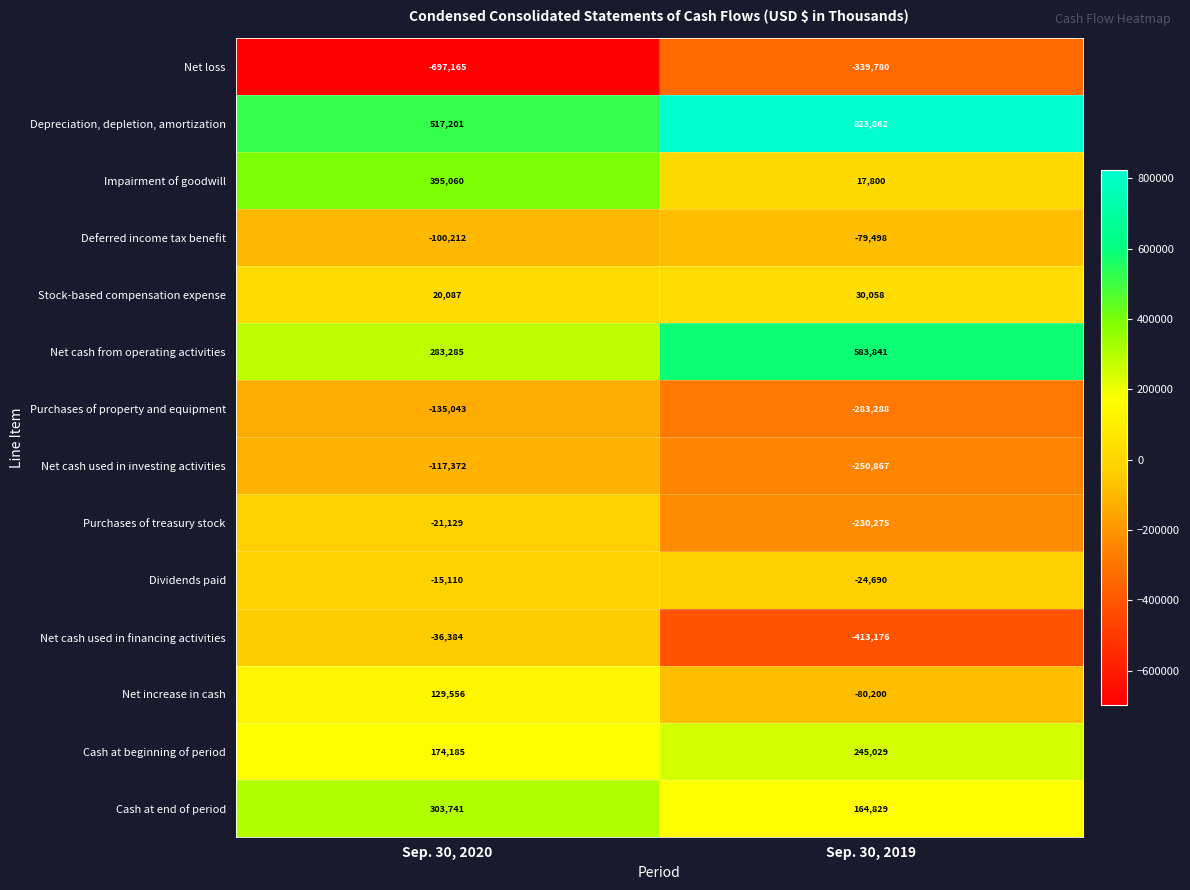

At which category is the sum across all series the highest?

Sep. 30, 2020